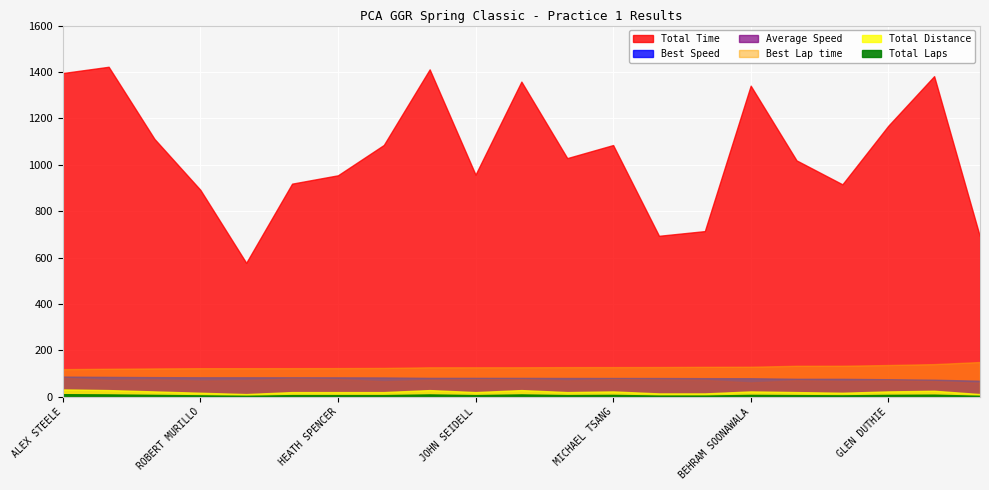

What is the label of the 7th point from the left?

HEATH SPENCER